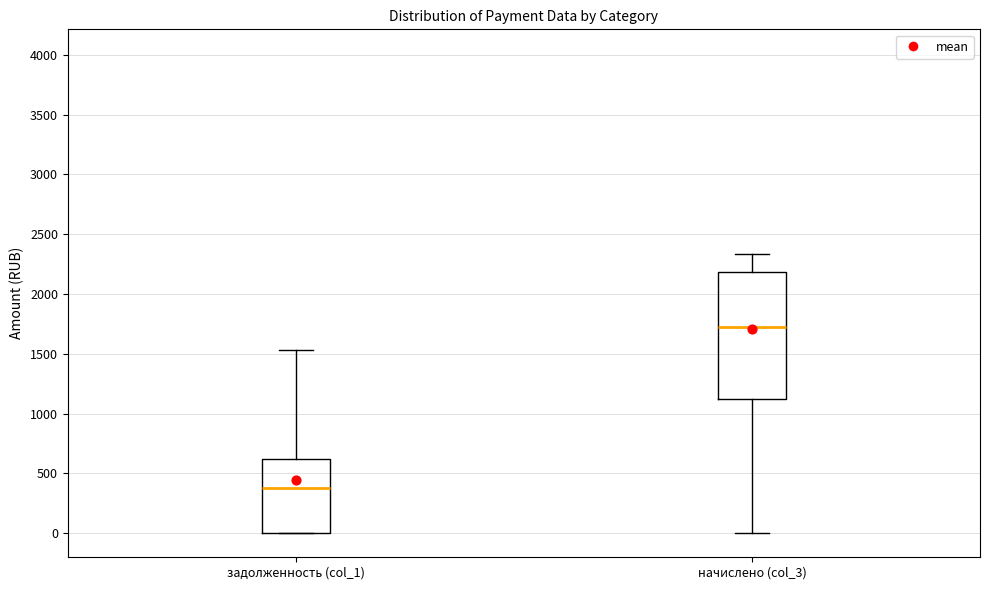

Which box has the highest median line?

начислено (col_3)